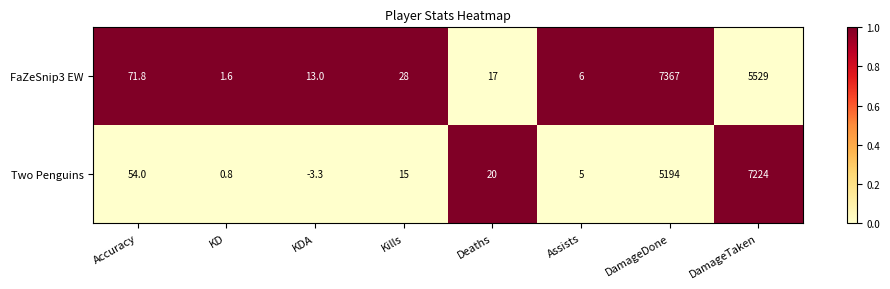

Rank the categories by Two Penguins value from highest to lowest.

DamageTaken, DamageDone, Accuracy, Deaths, Kills, Assists, KD, KDA